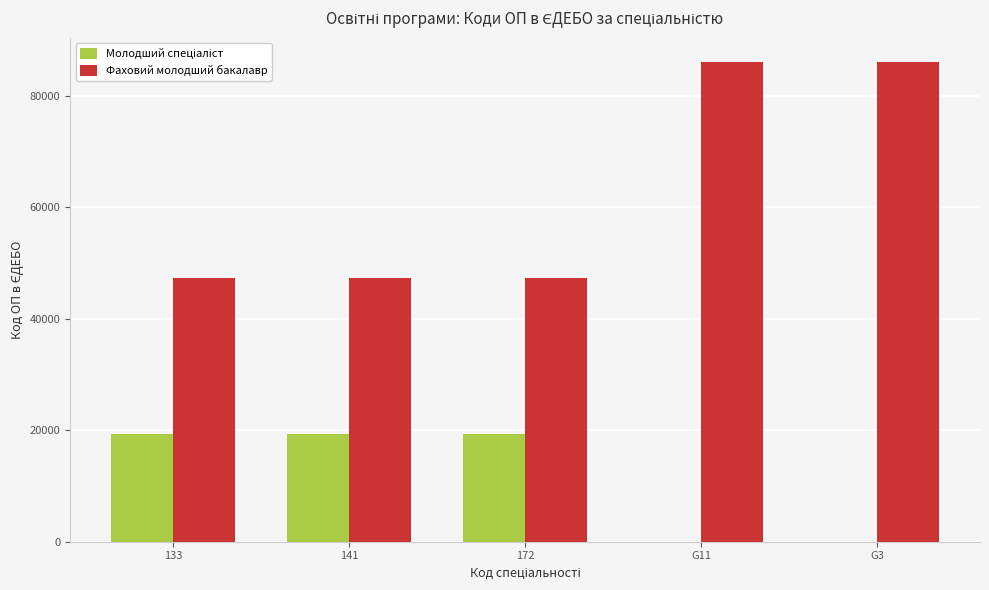

What is the highest value of the Фаховий молодший бакалавр series?

86128